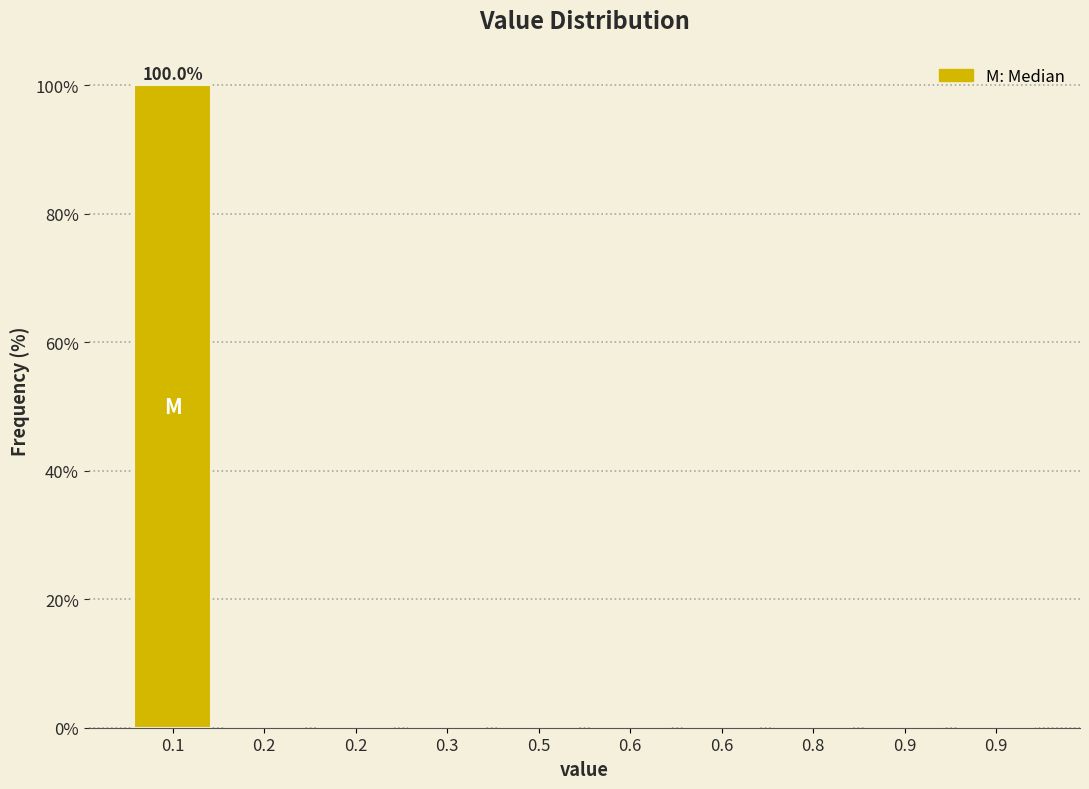

Are the bars horizontal?

No